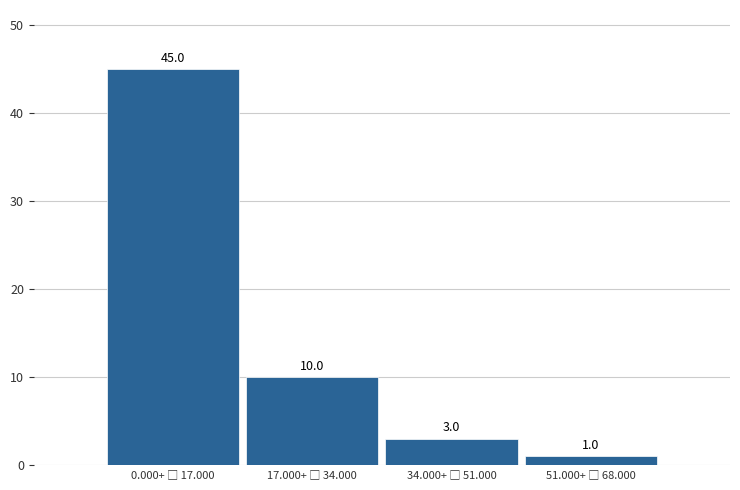

Reading left to right, transcribe all the data shown in this chart.

45	10	3	1